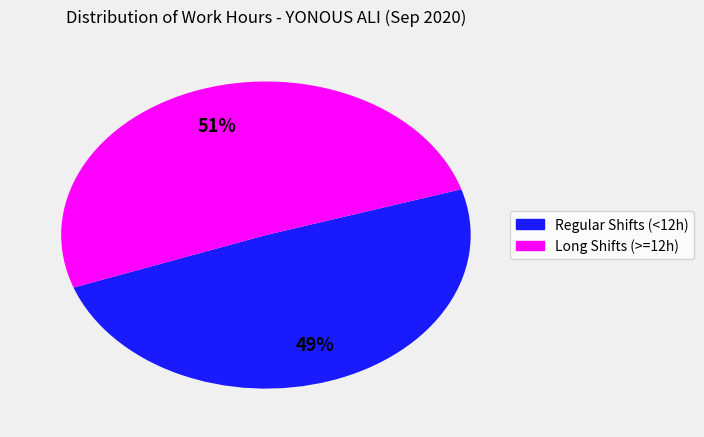

How many segments does this pie chart have?

2